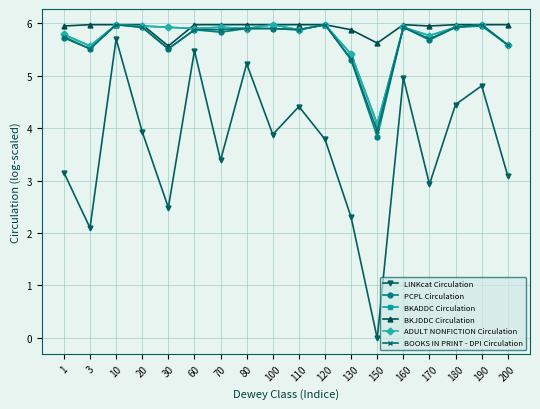

Does the chart have visible grid lines?

Yes